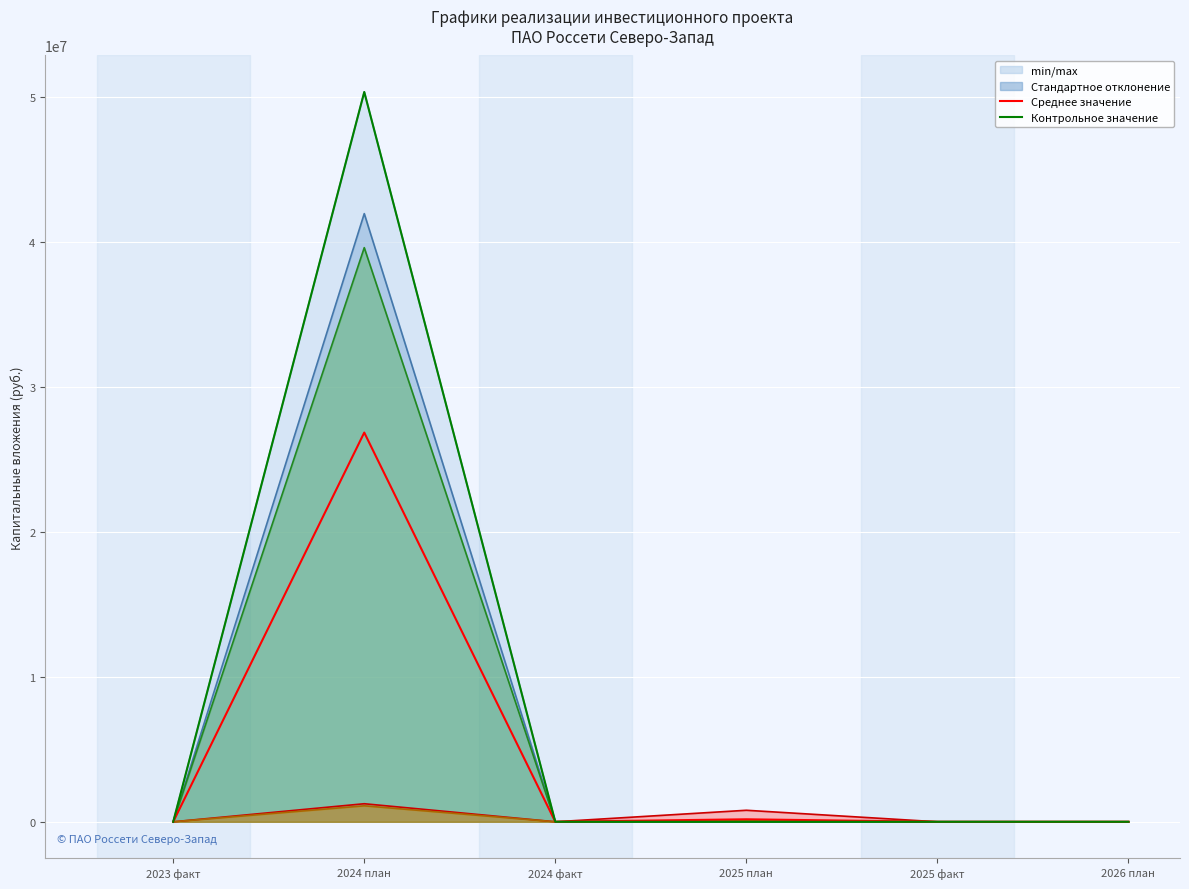

What is the difference between the highest and lowest values at 2025 план?

172417.0